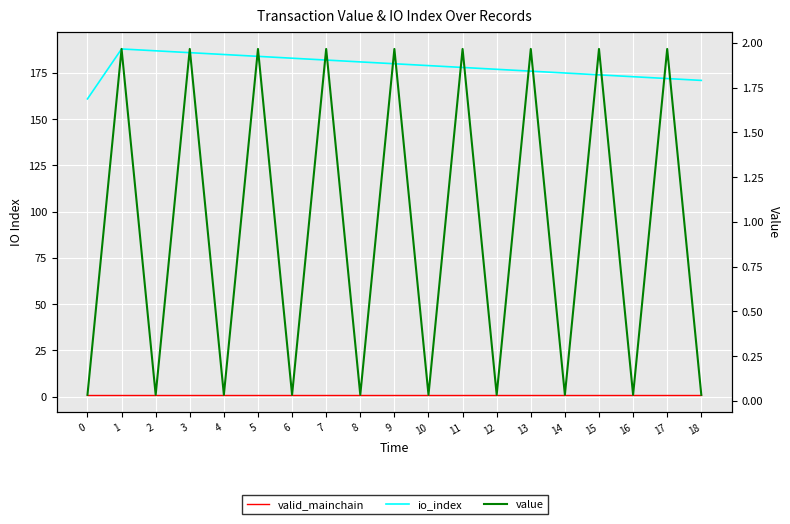

What is the maximum value for value?

2.0